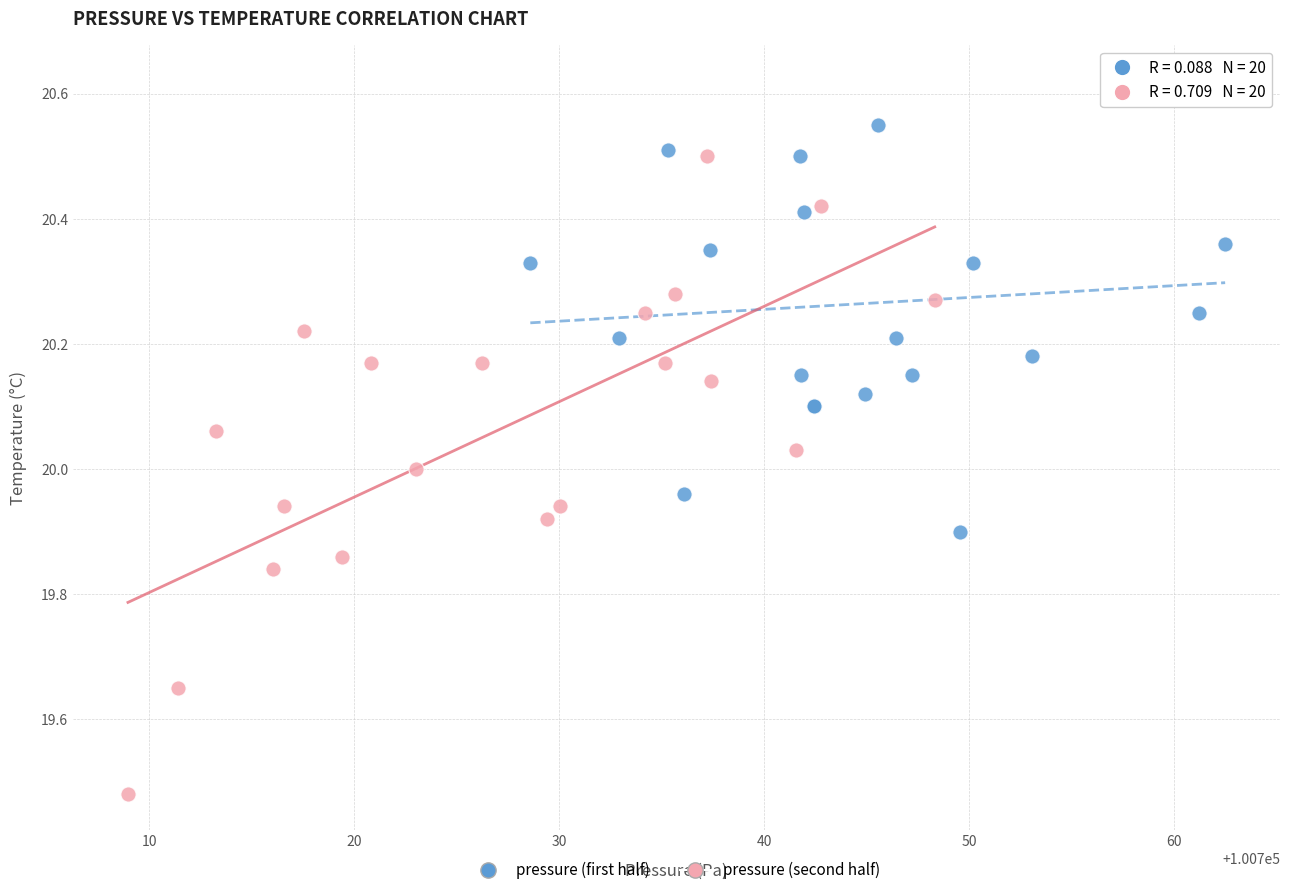

Which series contains the lowest Y value?

pressure (second half)